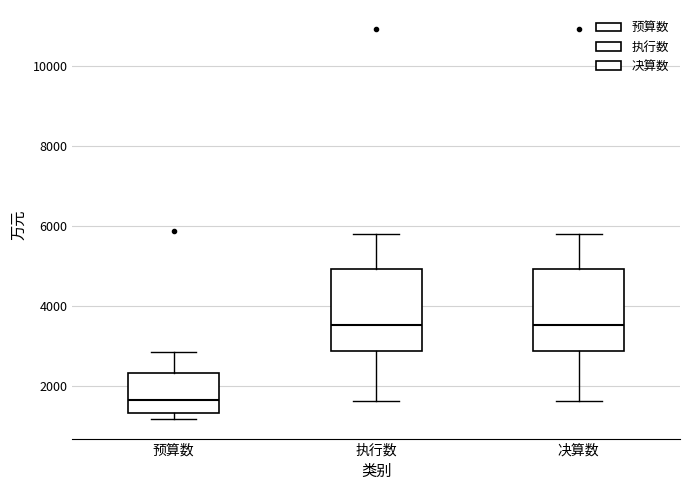

Where does the median line of the box for 决算数 sit on the y-axis? The values are not printed on the chart, so give them approximately, as read against the axis.

3600